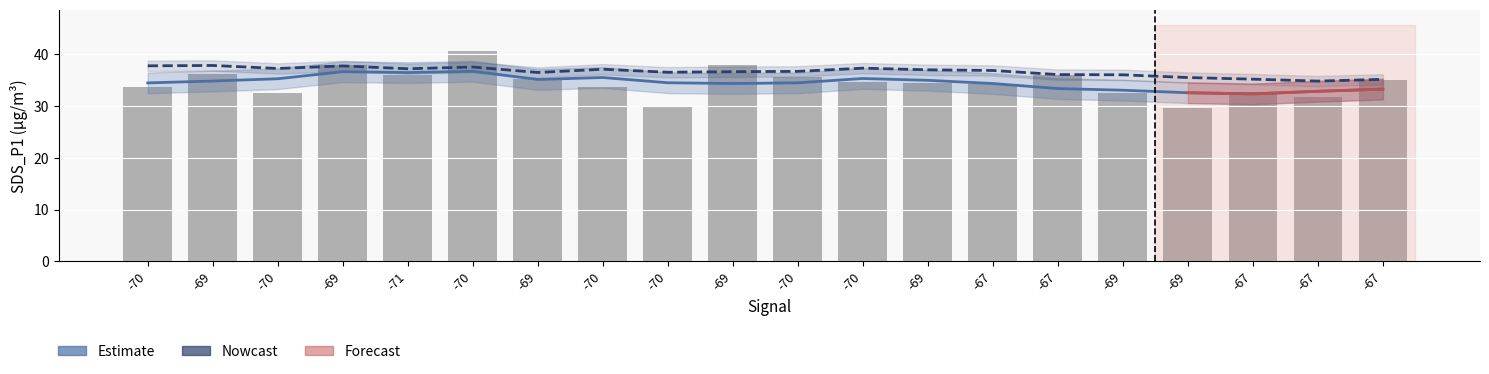

Where is SDS_P1 nearest to the value 35?

-67